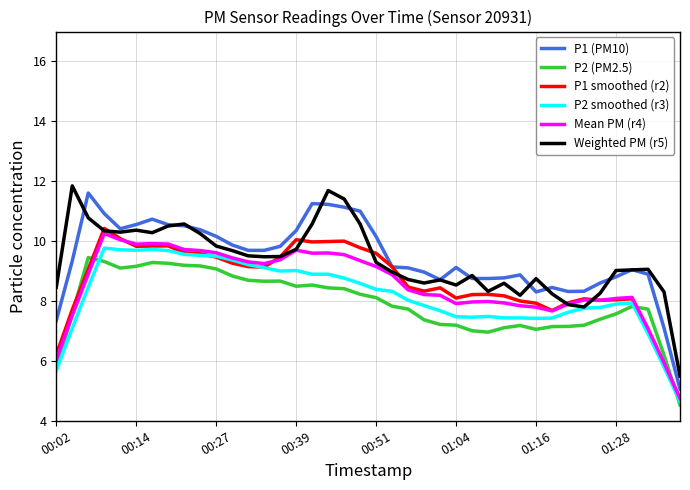

Is this an area chart (filled region under the line)?

No